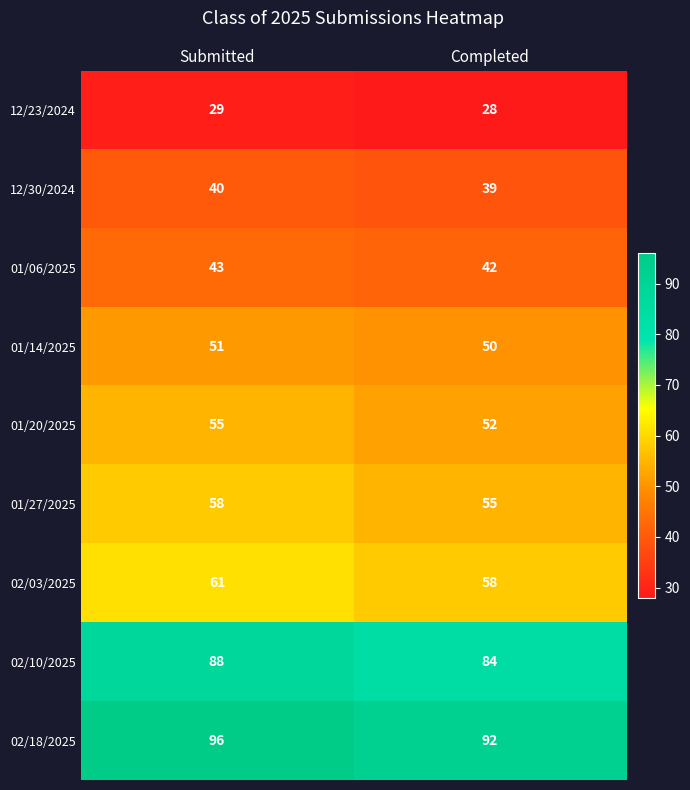

What is the approximate value of 01/27/2025 at Submitted?

58